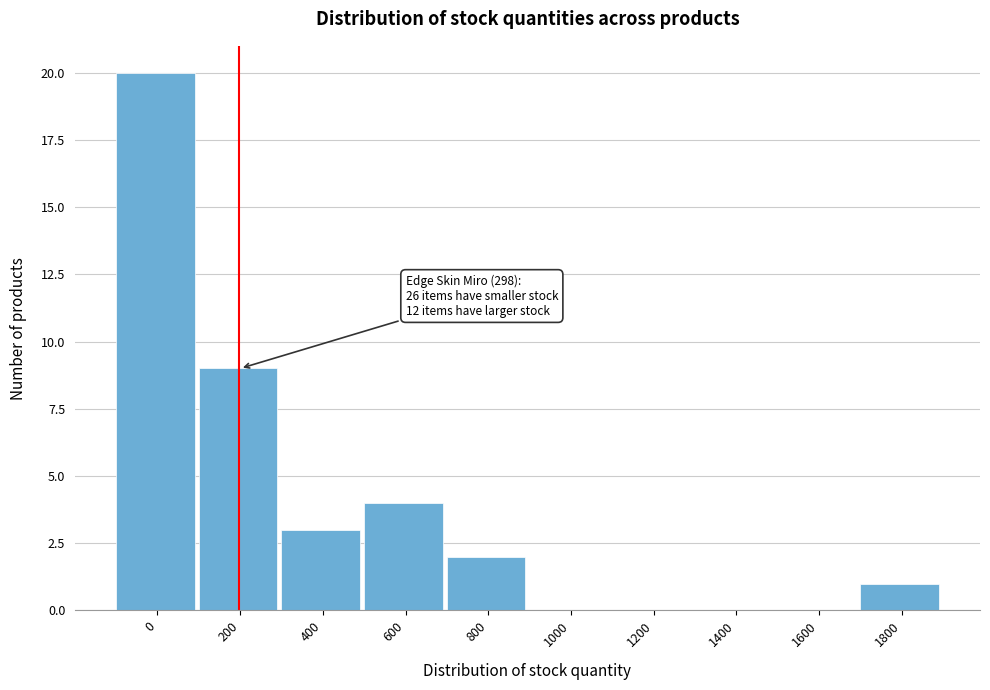

Reading left to right, extract all data points from this chart.

0=20	200=9	400=3	600=4	800=2	1000=0	1200=0	1400=0	1600=0	1800=1